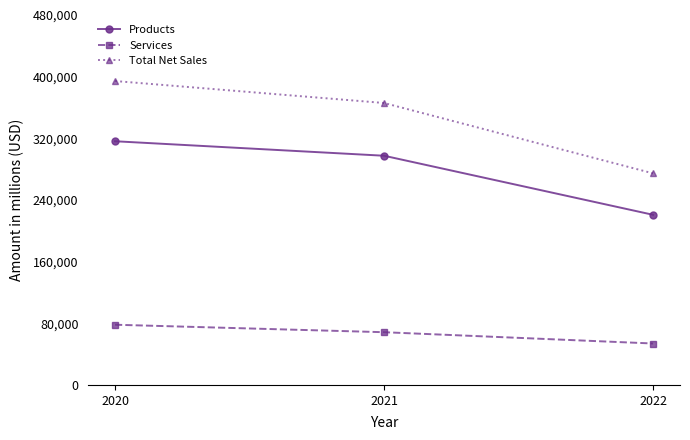

Rank the categories by Services value from highest to lowest.

2020, 2021, 2022